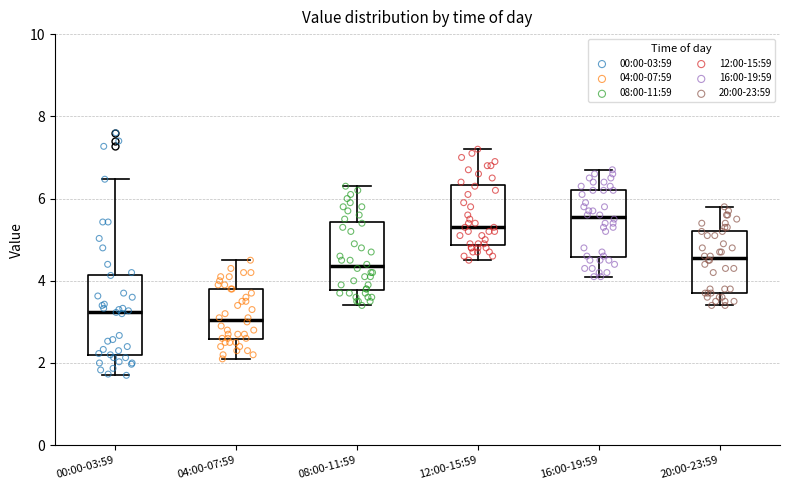

Reading left to right, transcribe this box plot: for each box, give where its median line is, the range the box spans, and where its two whiskers end, as read against the y-axis. The values are not printed on the chart, so give them approximately, as read against the axis.

00:00-03:59: median 3.2, box 2.2 to 4.2, whiskers 1.8 to 6.4
04:00-07:59: median 3.0, box 2.6 to 3.8, whiskers 2.2 to 4.6
08:00-11:59: median 4.4, box 3.8 to 5.4, whiskers 3.4 to 6.4
12:00-15:59: median 5.4, box 4.8 to 6.4, whiskers 4.6 to 7.2
16:00-19:59: median 5.6, box 4.6 to 6.2, whiskers 4.2 to 6.8
20:00-23:59: median 4.6, box 3.8 to 5.2, whiskers 3.4 to 5.8